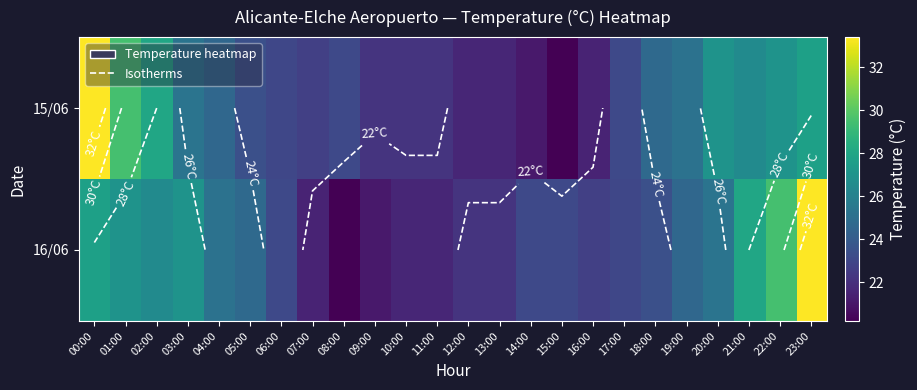

The 15/06 series shows 22.2 at 10:00. True or false?

True